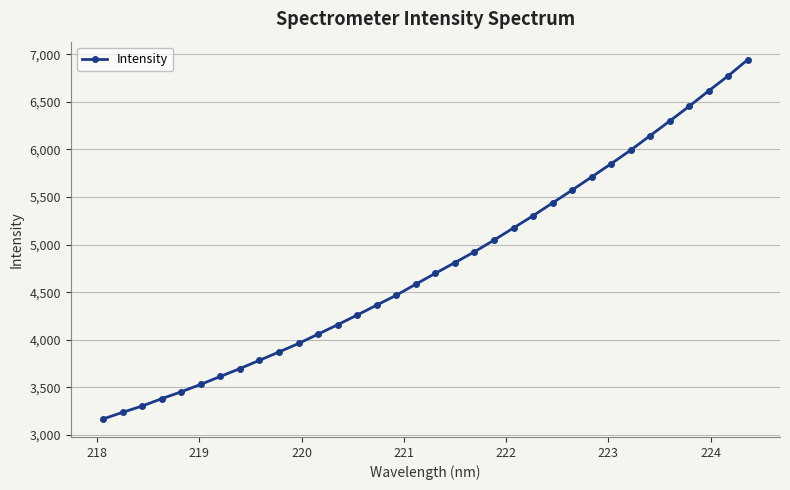

What is the maximum value shown in the chart?

6942.3